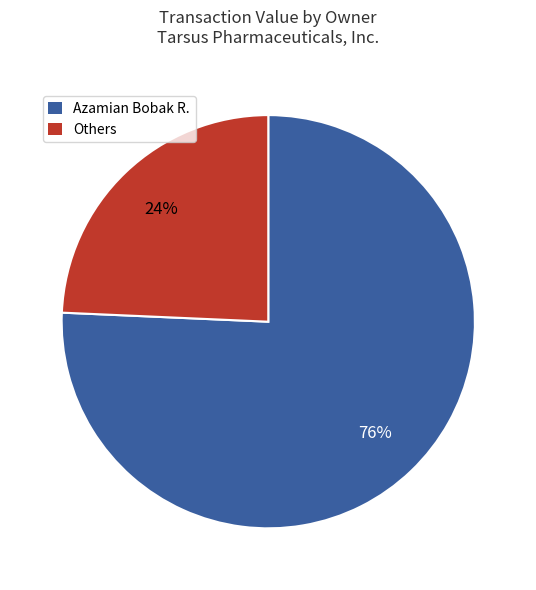

Is there any slice that represents more than half of the pie?

Yes